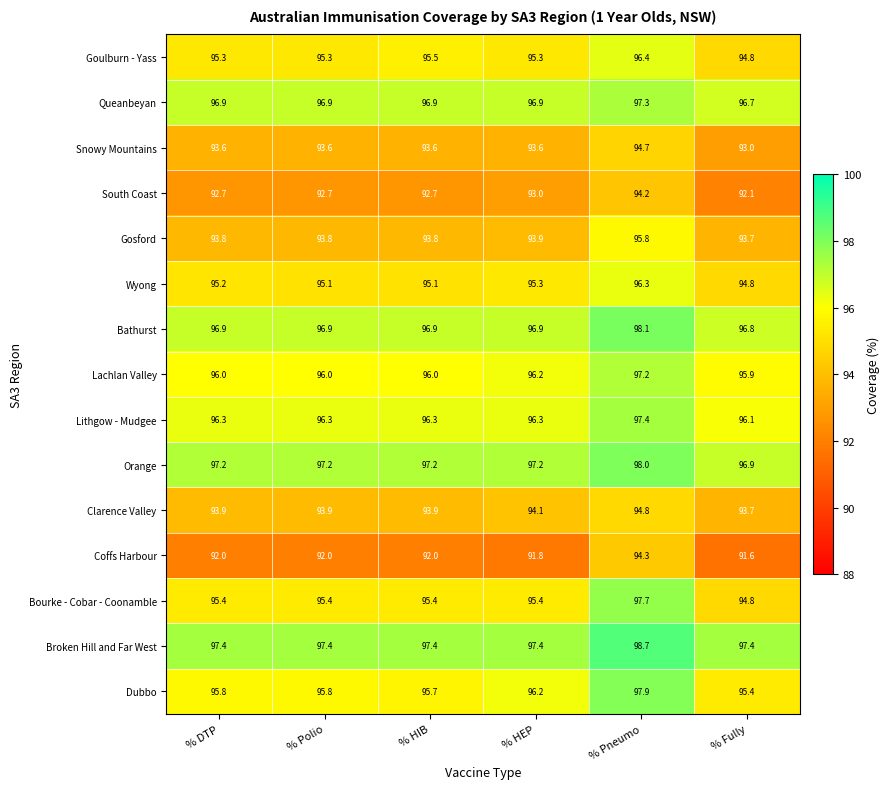

What is the sum of all Snowy Mountains values?

562.1